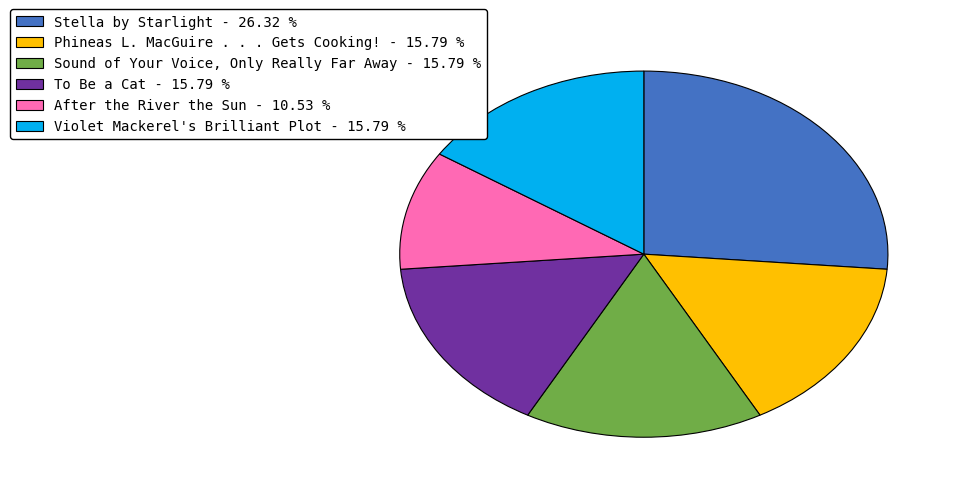

Which has a higher value, Sound of Your Voice, Only Really Far Away or After the River the Sun?

Sound of Your Voice, Only Really Far Away